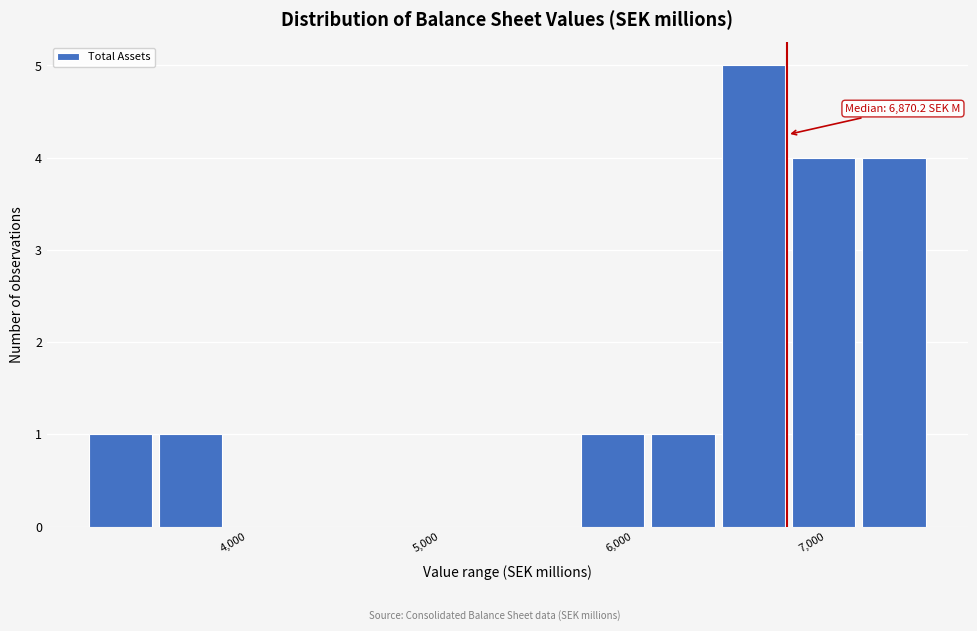

Read against the x-axis, roughly where is the centre of the tallest bar?

6700